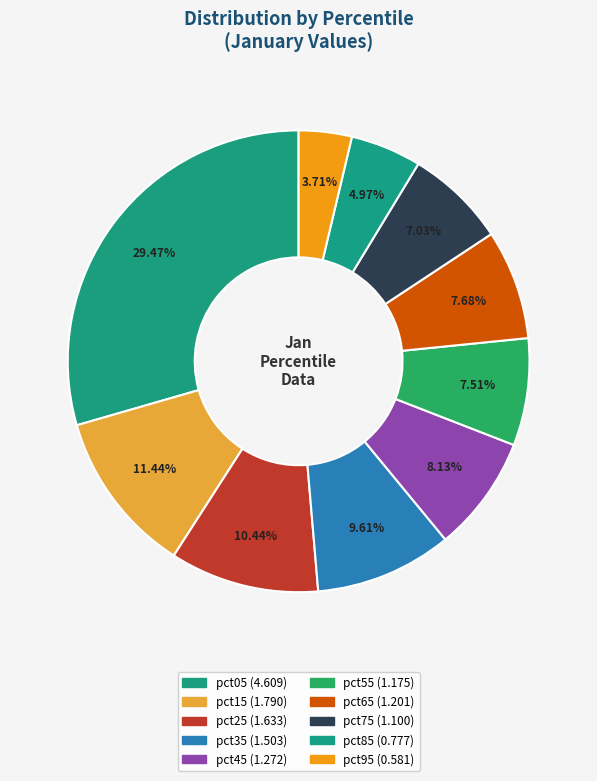

Rank the categories by value from highest to lowest.

pct05, pct15, pct25, pct35, pct45, pct65, pct55, pct75, pct85, pct95